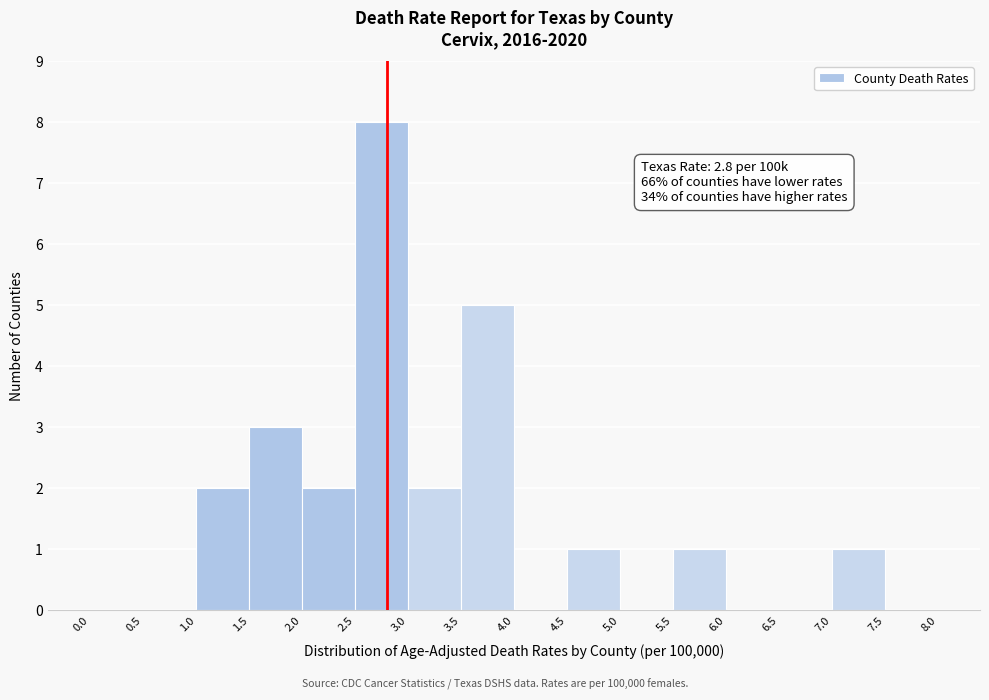

Which range on the x-axis has the tallest bar?

2.5 to 3.0